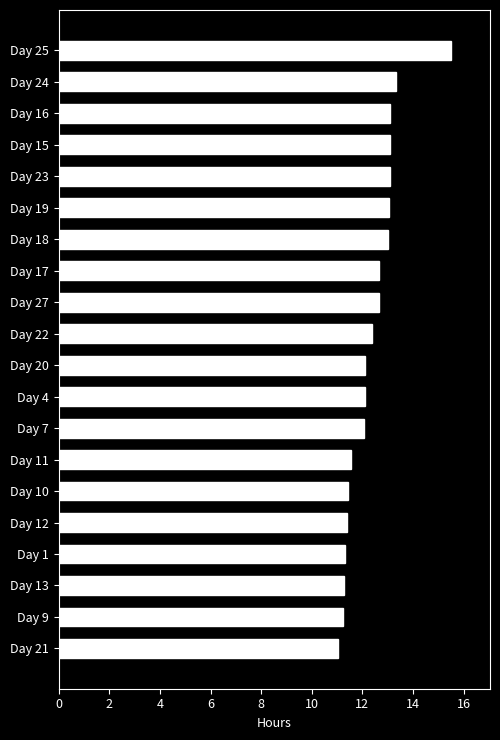

What is the value of the 18th bar from the top?

11.3